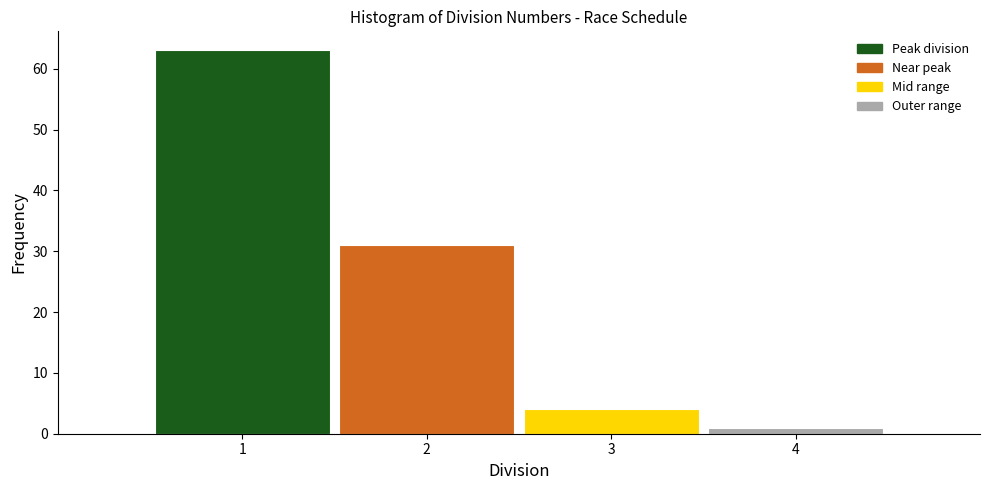

Reading left to right, list every bar in this chart as the range it spans on the x-axis followed by its height. The values are not printed on the chart, so give them approximately, as read against the axis.

0.5 to 1.5: 63
1.5 to 2.5: 31
2.5 to 3.5: 4
3.5 to 4.5: 1